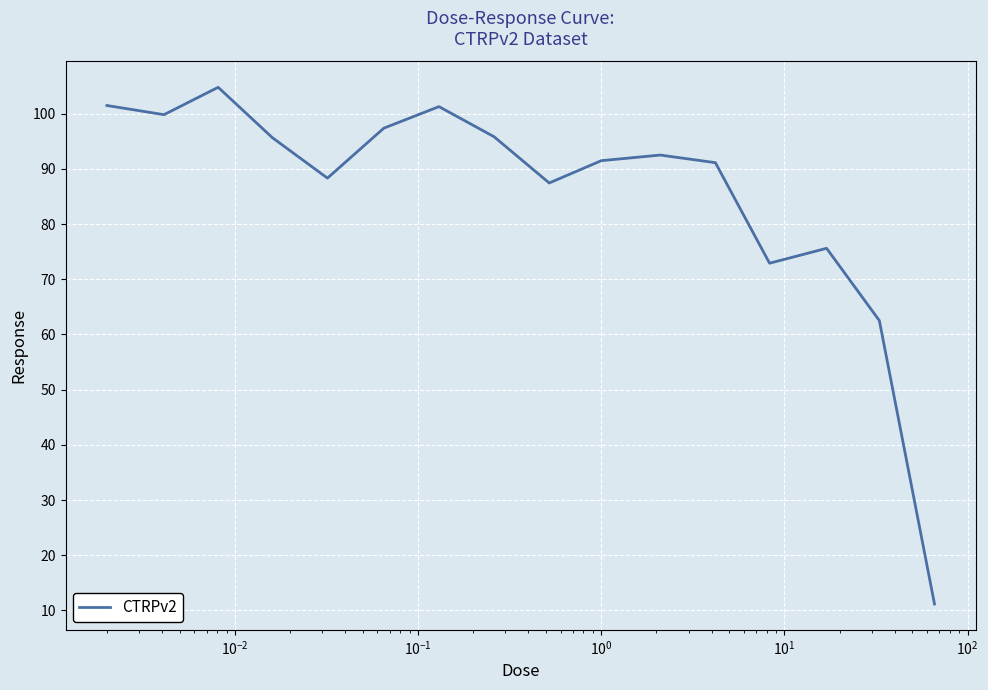

What is the difference between the maximum and minimum values?

93.6